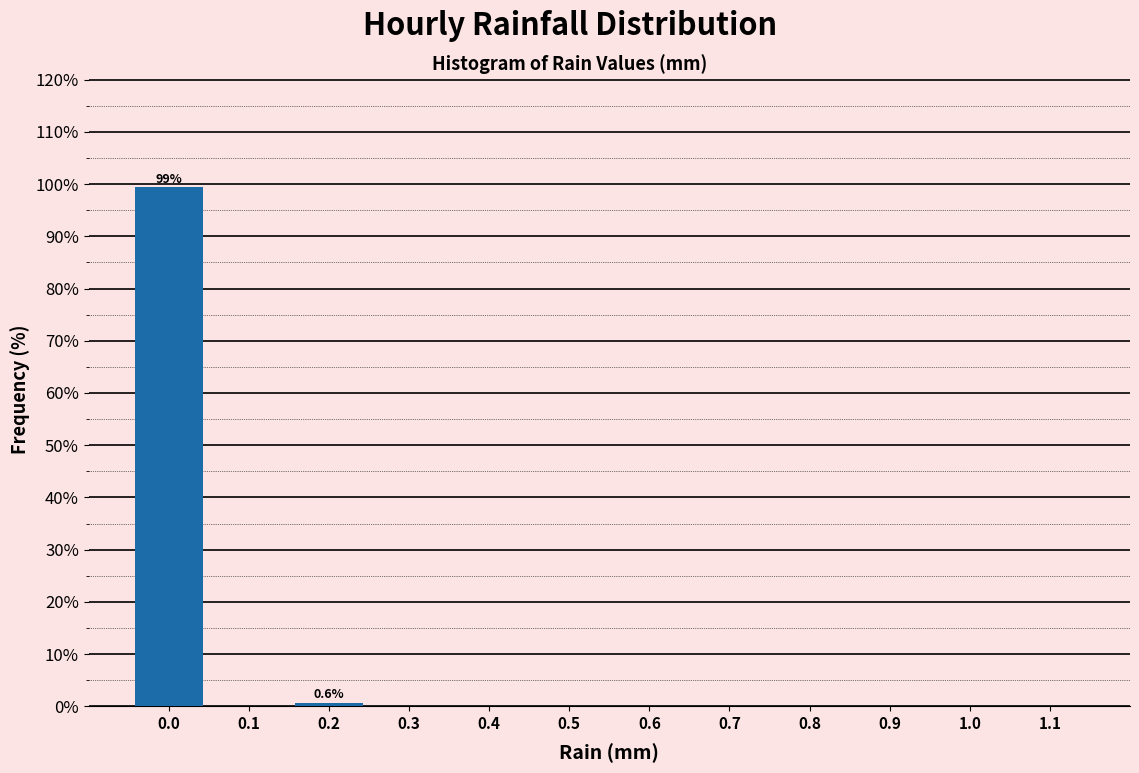

Which range on the x-axis has the tallest bar?

-0.05 to 0.05